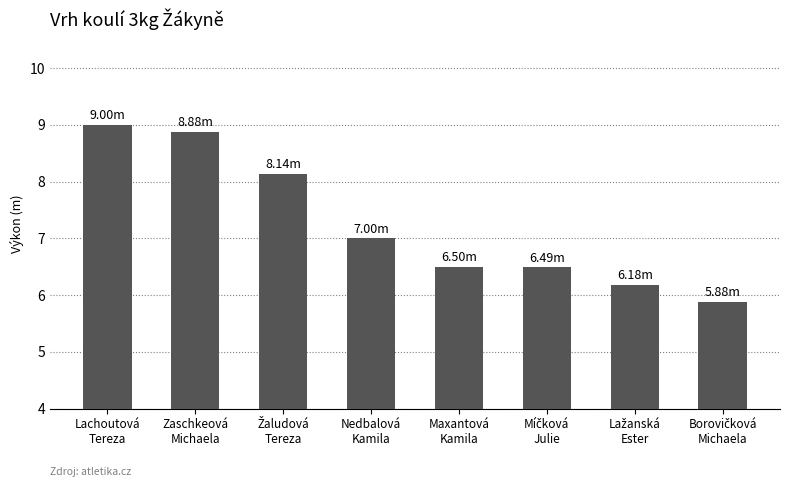

At which label does the data first exceed 7?

Lachoutová
Tereza